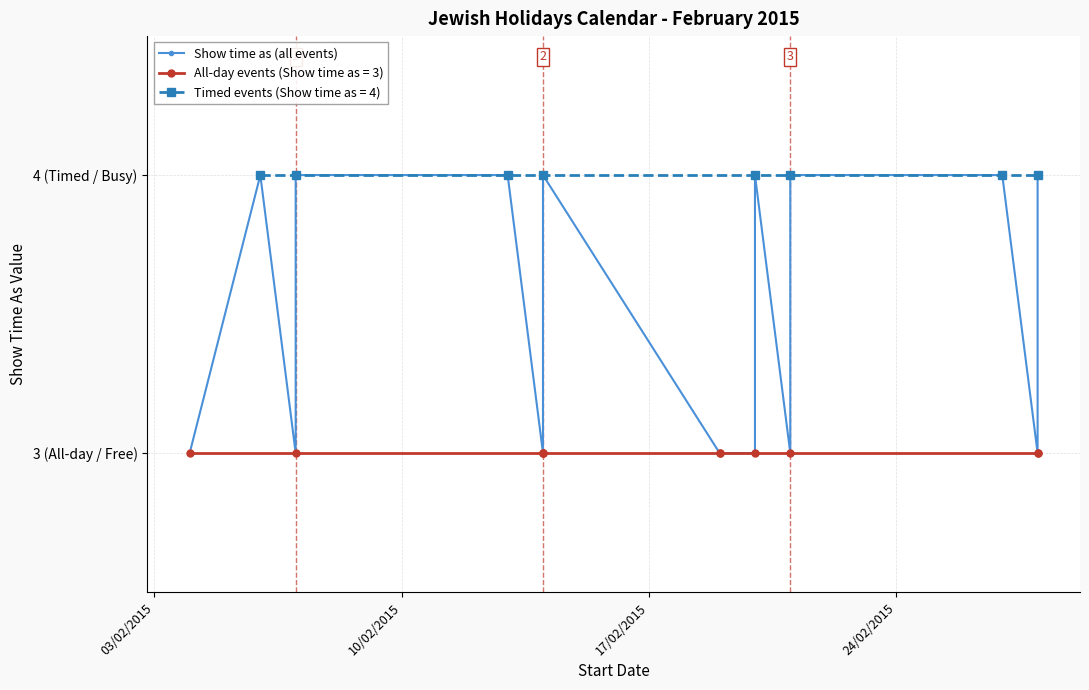

True or false: the data shows 2 at 18.

False